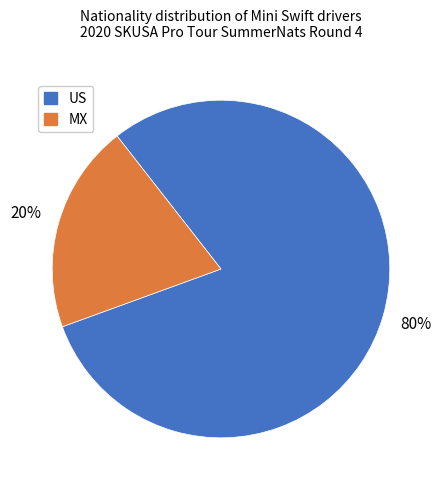

To the nearest percent, what is the combined percentage of MX and US?

100%